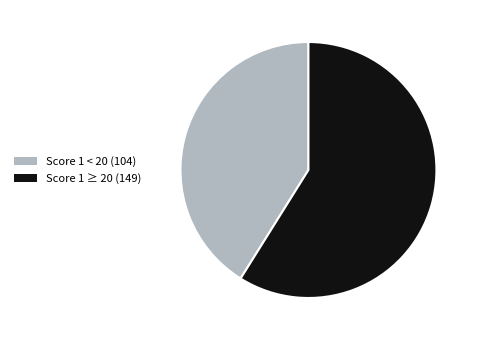

Rank the categories by value from lowest to highest.

Score 1 < 20 (104), Score 1 ≥ 20 (149)